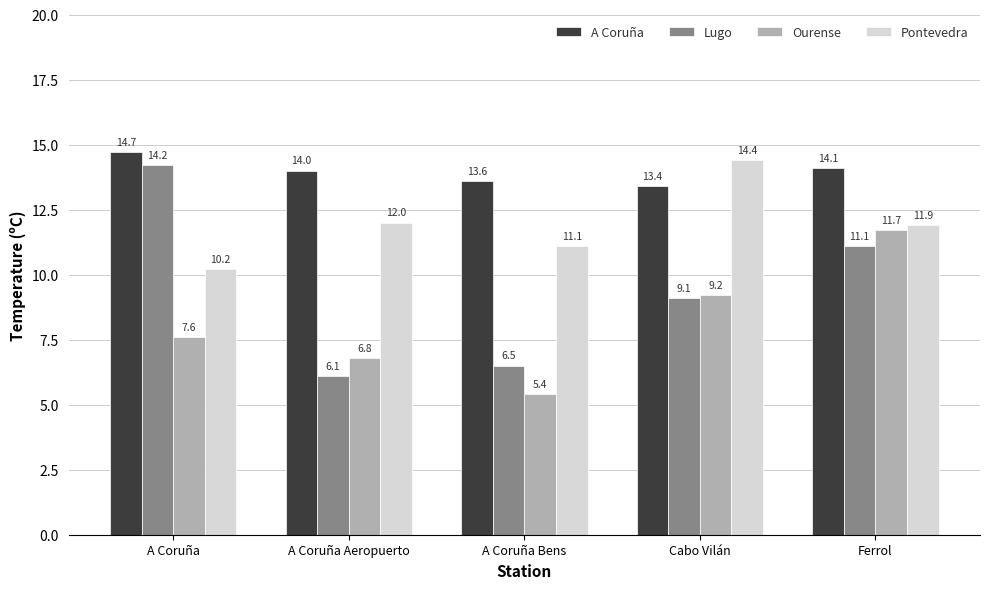

Which series has the largest total across all categories?

A Coruña